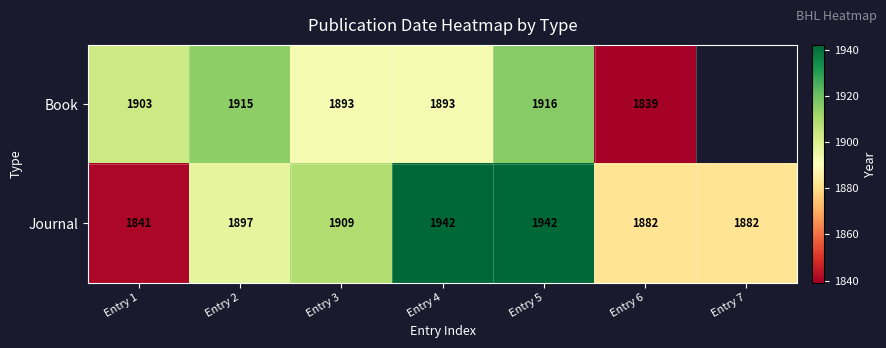

Between Entry 2 and Entry 4, which is larger?

Entry 2